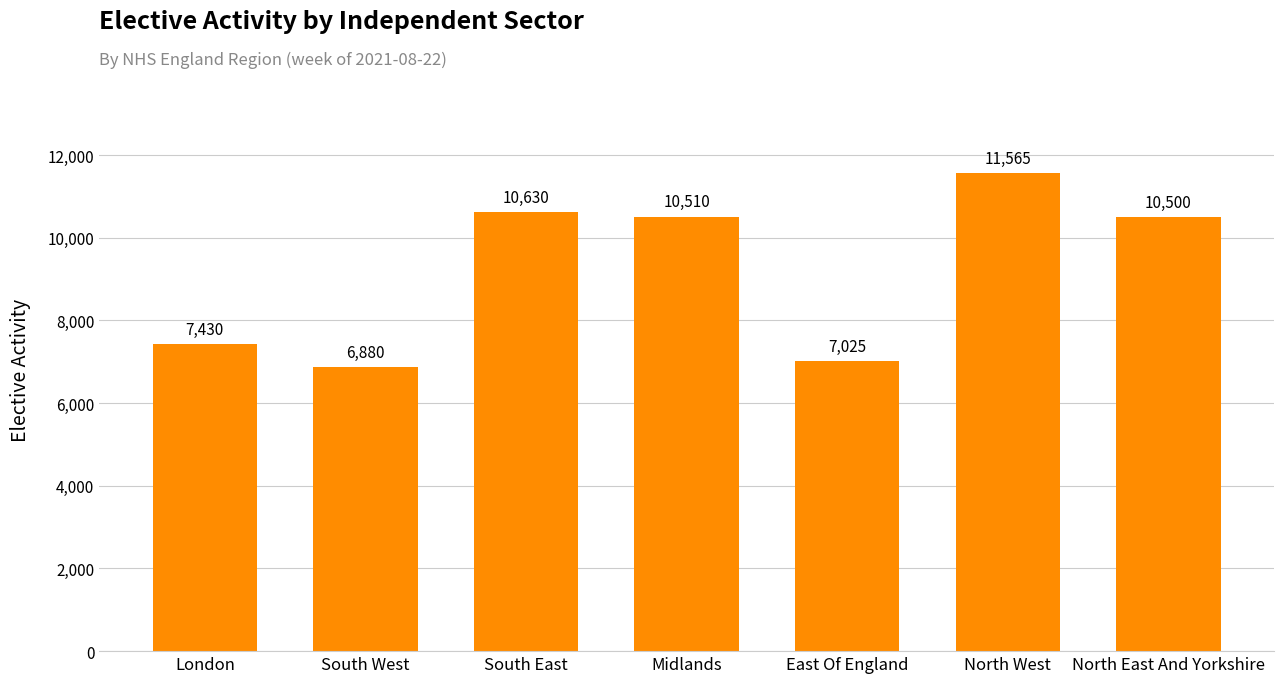

Reading left to right, extract all data points from this chart.

7430	6880	10630	10510	7025	11565	10500